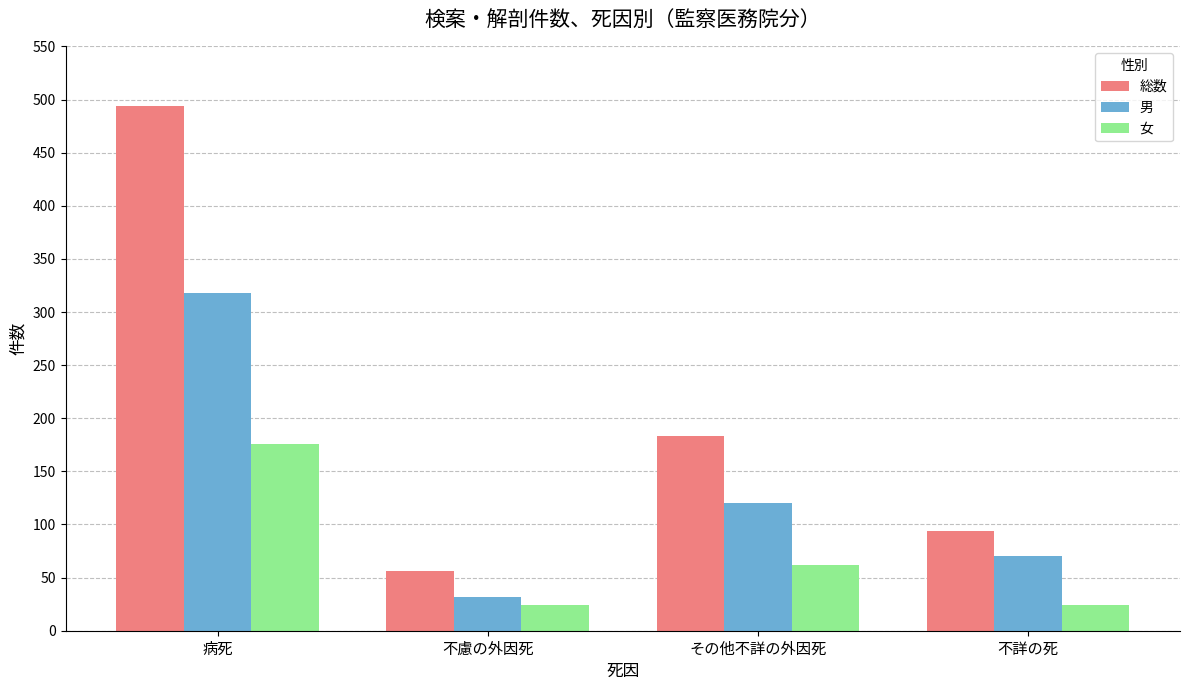

Reading left to right, extract all data points from this chart.

総数: 病死=494	不慮の外因死=56	その他不詳の外因死=183	不詳の死=94
男: 病死=318	不慮の外因死=32	その他不詳の外因死=120	不詳の死=70
女: 病死=176	不慮の外因死=24	その他不詳の外因死=62	不詳の死=24